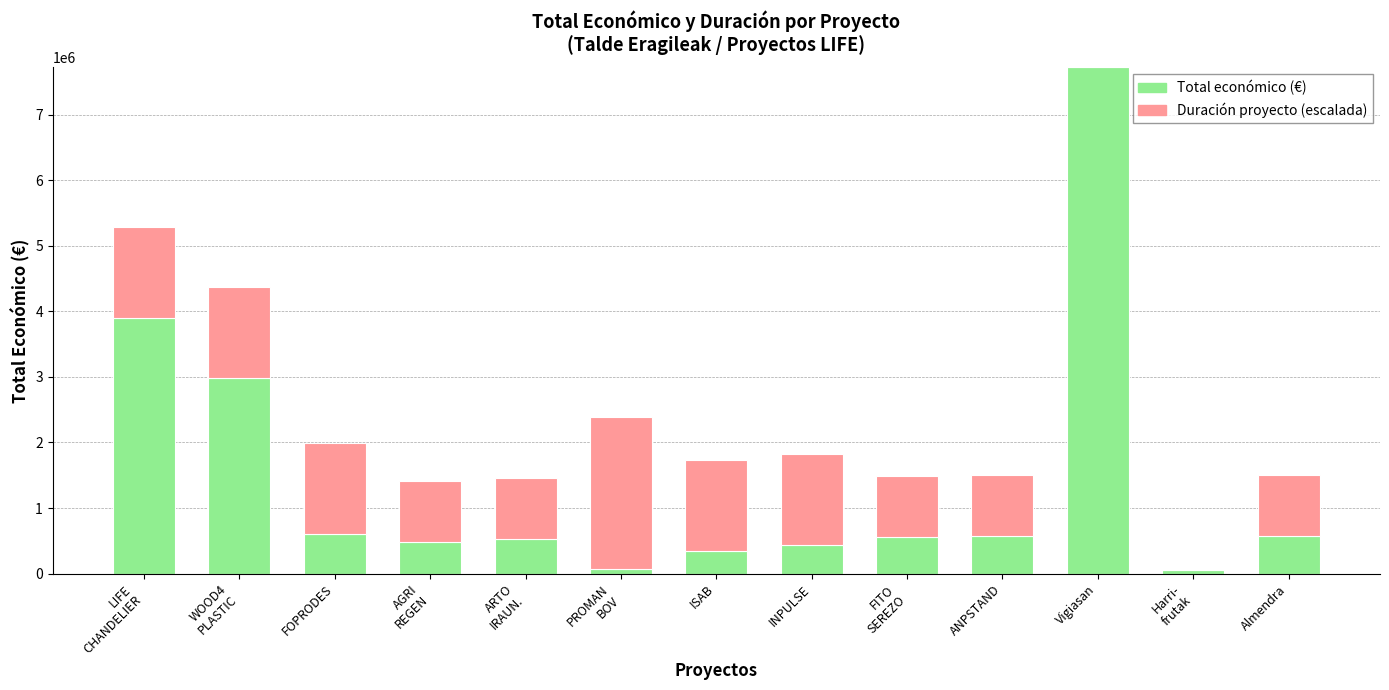

At which category is the sum across all series the highest?

Vigiasan